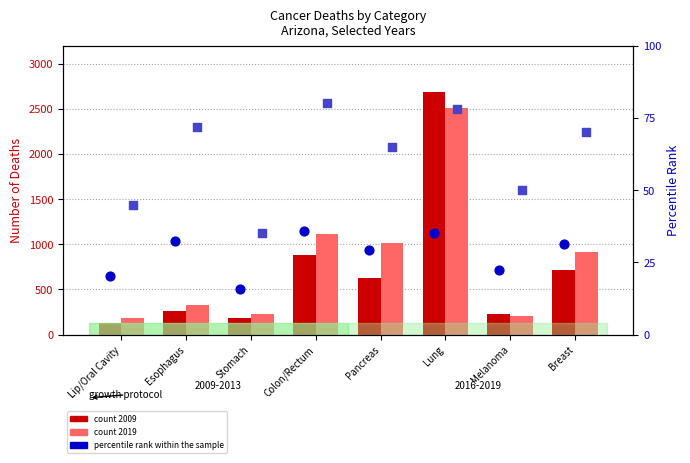

Which series reaches the maximum Y coordinate?

2009 count